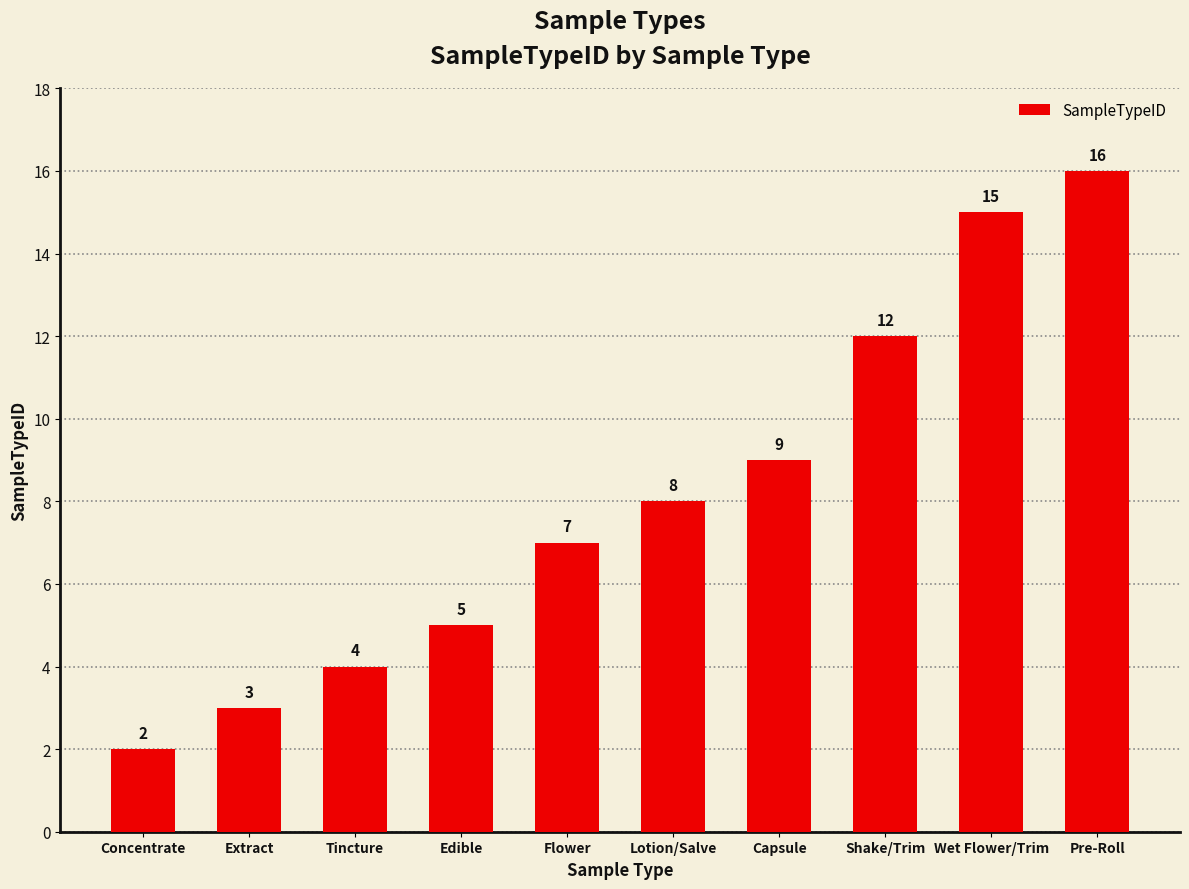

What value does the data have at Pre-Roll?

16